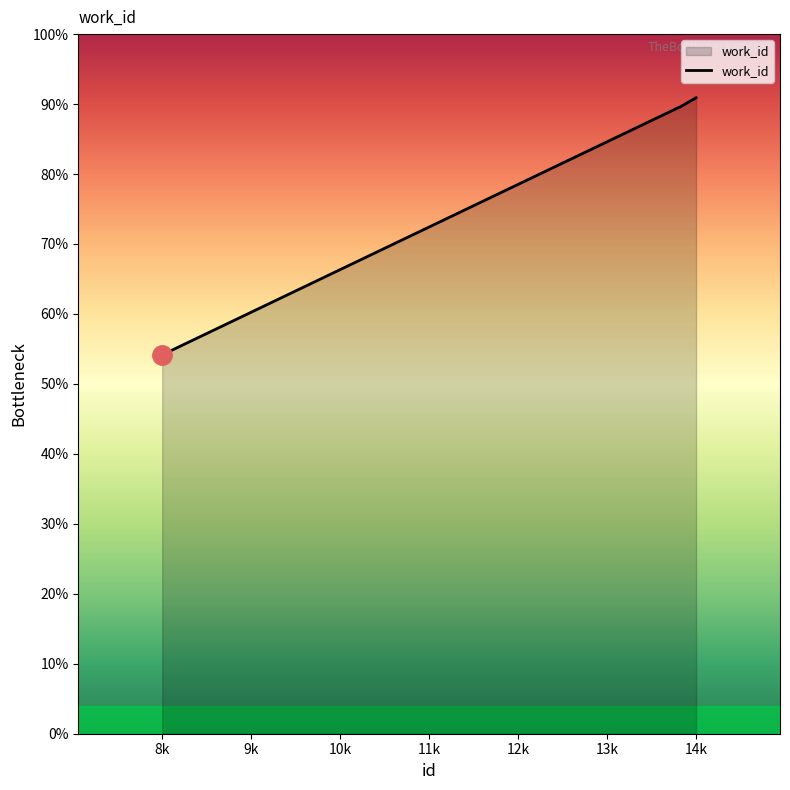

Does the chart have visible grid lines?

No